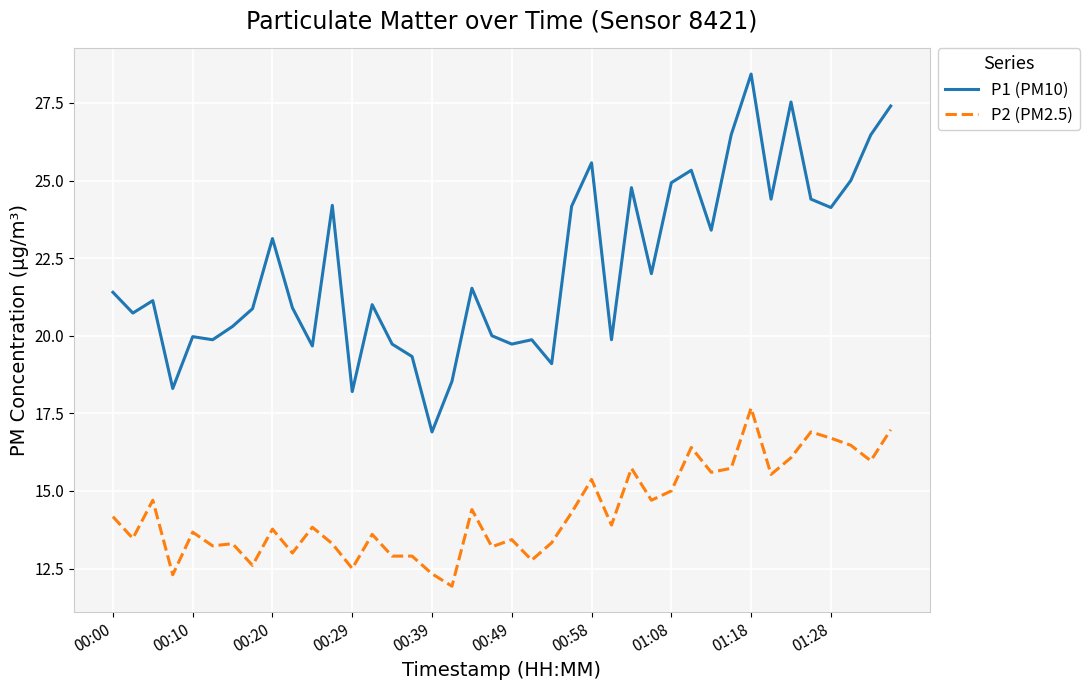

Rank the series by their maximum value, from lowest to highest.

P2 (PM2.5), P1 (PM10)